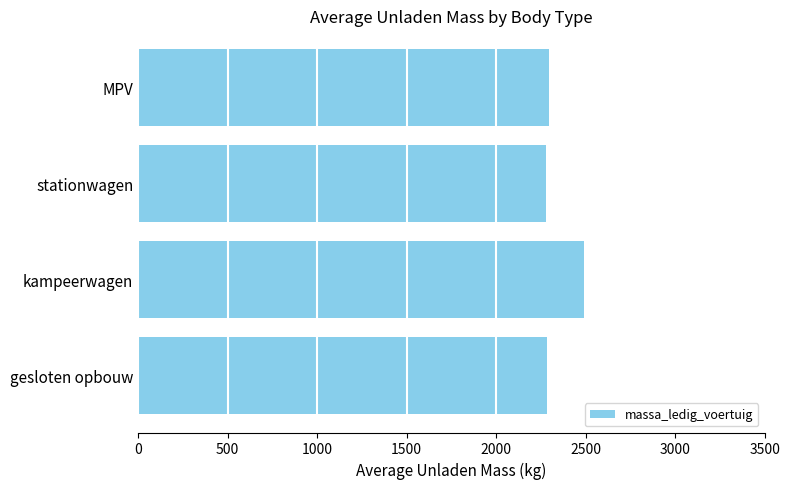

Is it true that the value at gesloten opbouw is 726?

False